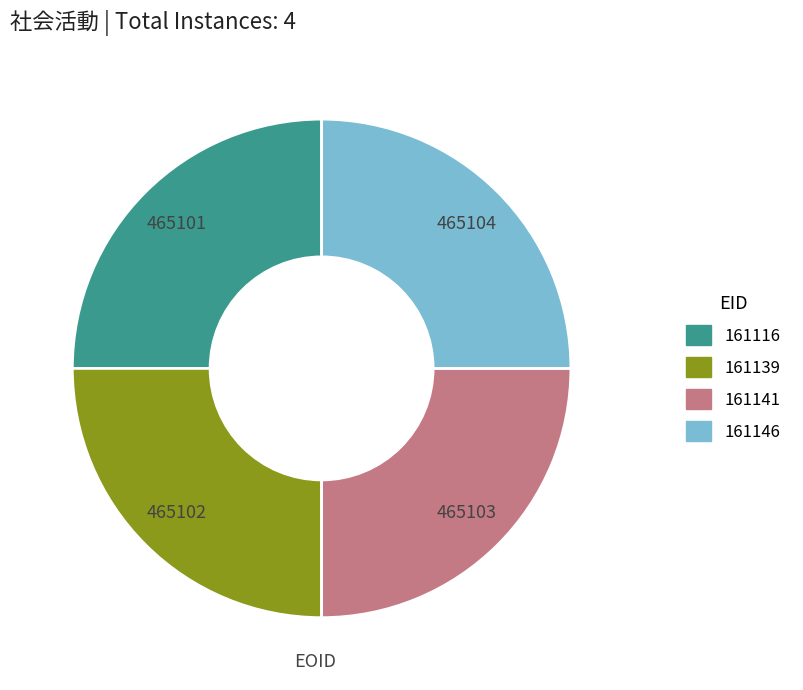

How many segments does this pie chart have?

4